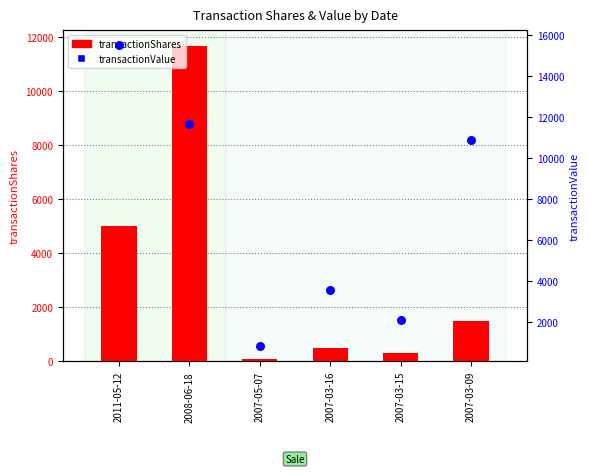

At which category is the sum across all series the highest?

2008-06-18